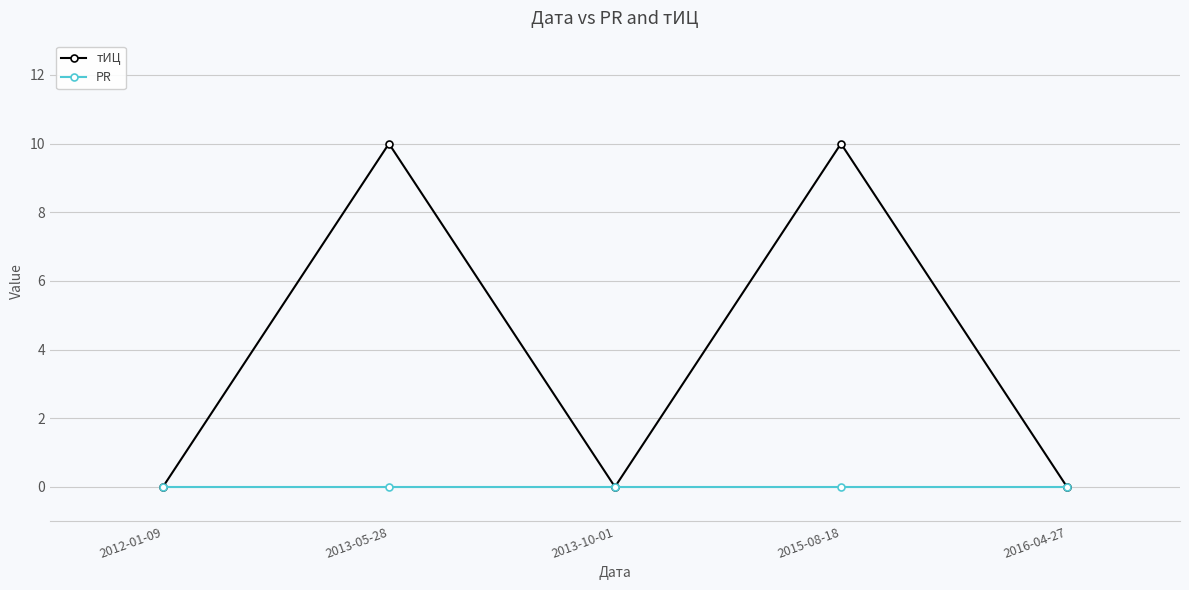

What is the value of the тИЦ point at the 2nd from the left?

10